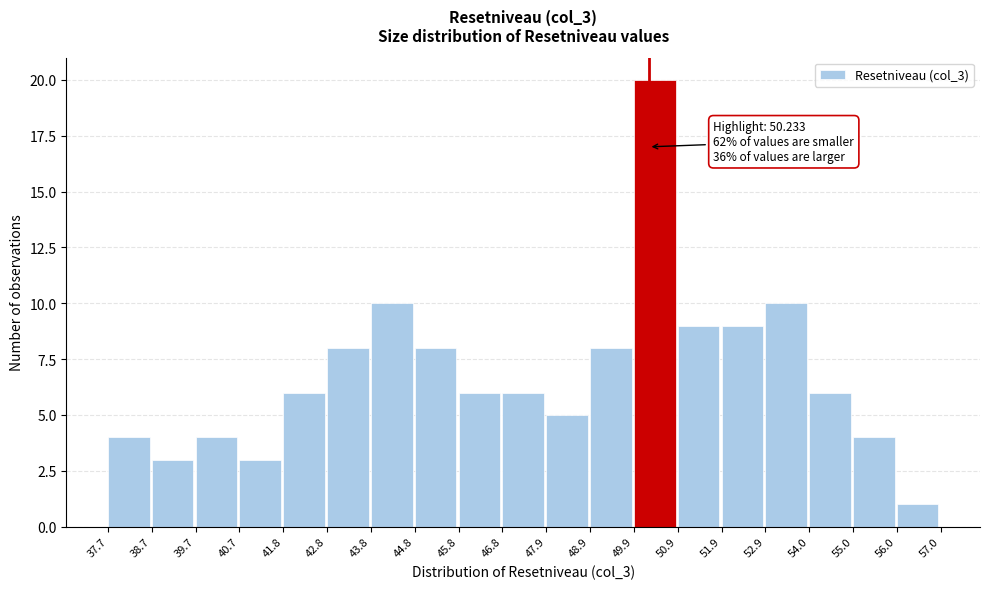

Which range on the x-axis has the tallest bar?

49.9 to 50.9